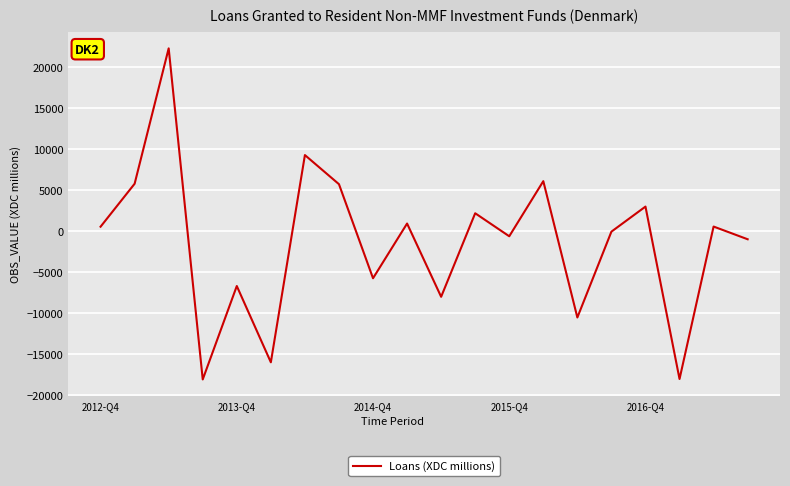

How many lines are shown in the chart?

1